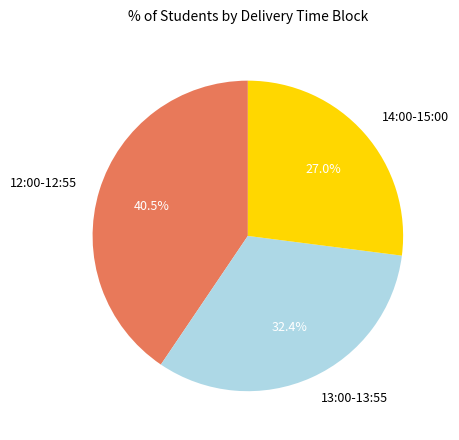

Approximately how many times larger is the value at 12:00-12:55 compared to 14:00-15:00?

1.5